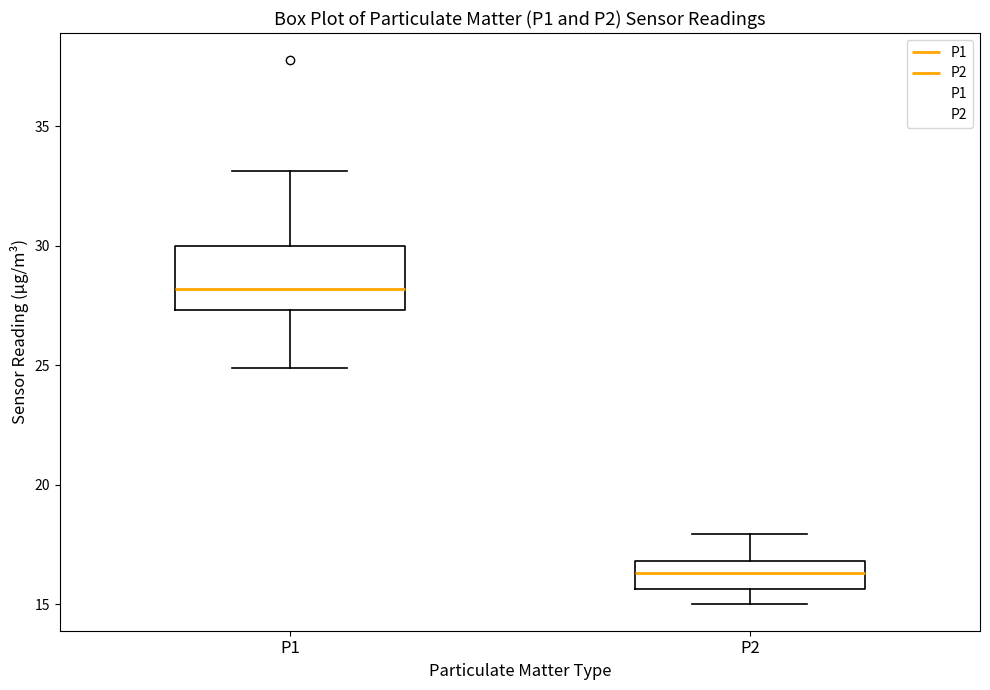

Reading left to right, read every box against the y-axis: the position of its median line, the range the box covers, and the ends of its whiskers. The values are not printed on the chart, so give them approximately, as read against the axis.

P1: median 28.0, box 27.5 to 30.0, whiskers 25.0 to 33.0
P2: median 16.5, box 15.5 to 17.0, whiskers 15.0 to 18.0